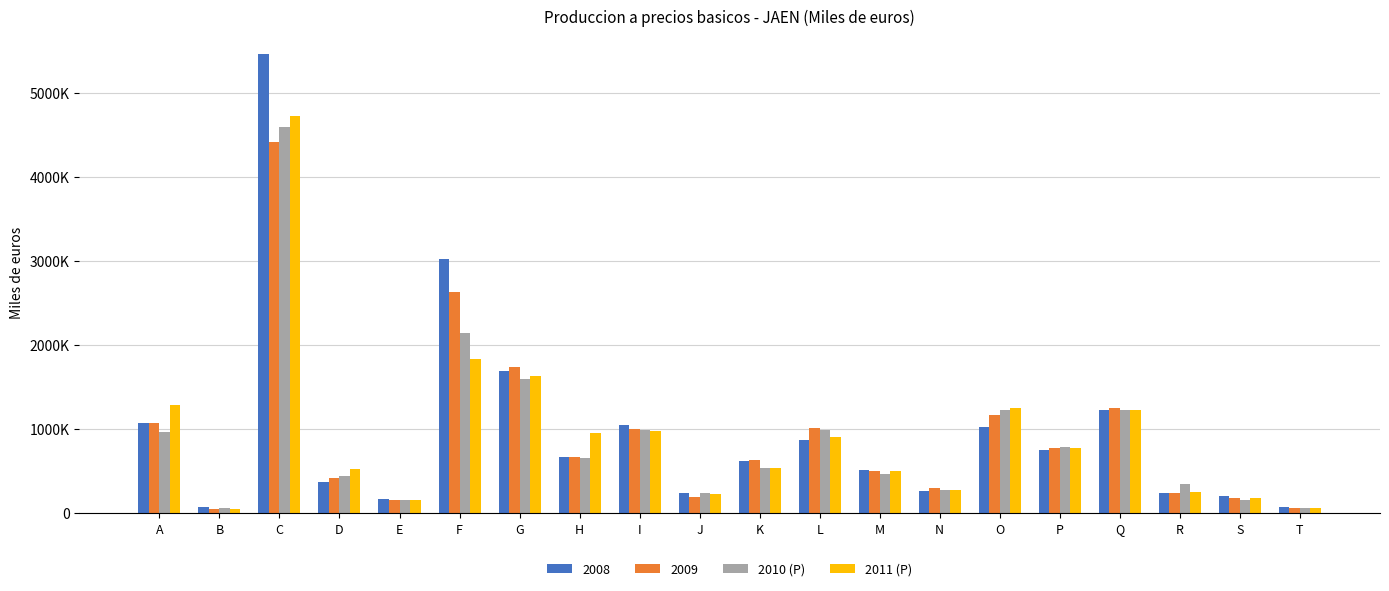

What are all the series names shown in the legend?

2008, 2009, 2010 (P), 2011 (P)